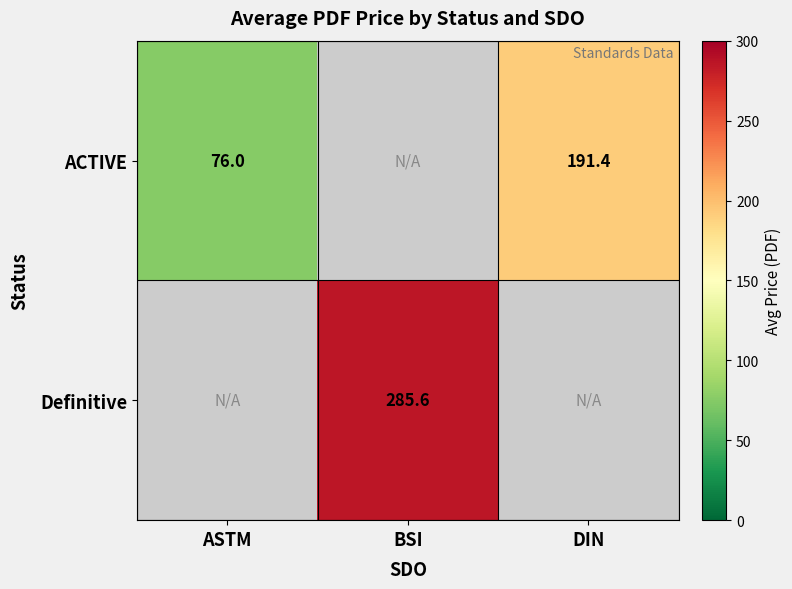

The ACTIVE series shows 41.8 at ASTM. True or false?

False